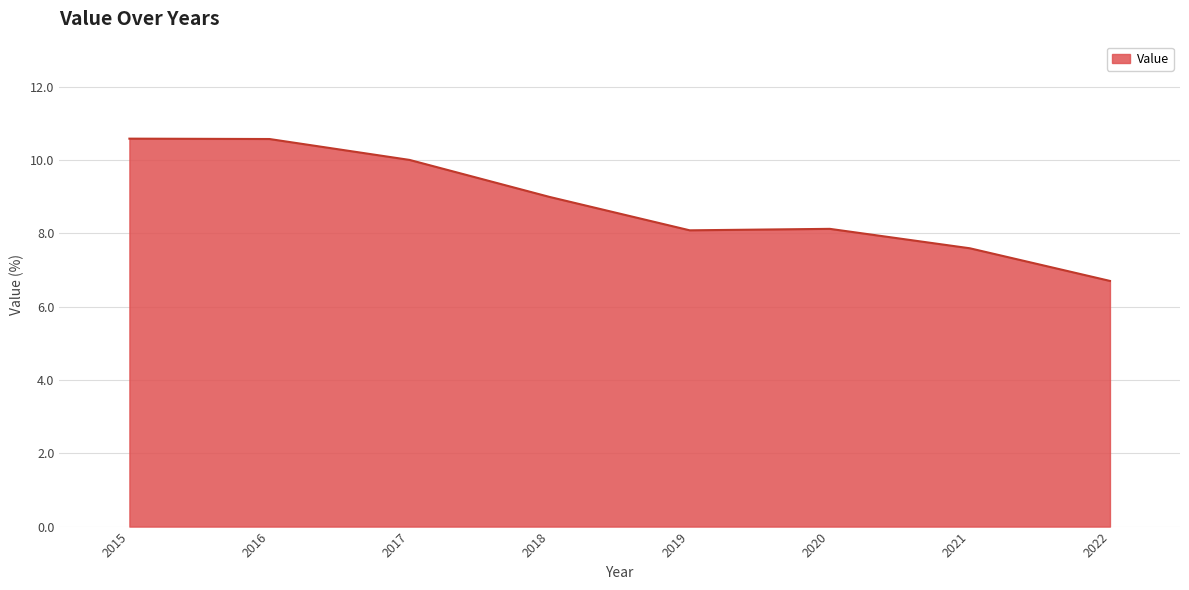

What is the sum of all values?

70.6